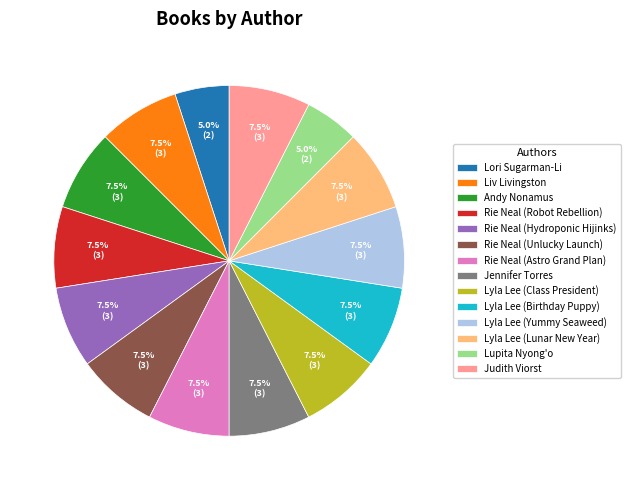

Is there a majority slice in this chart?

No